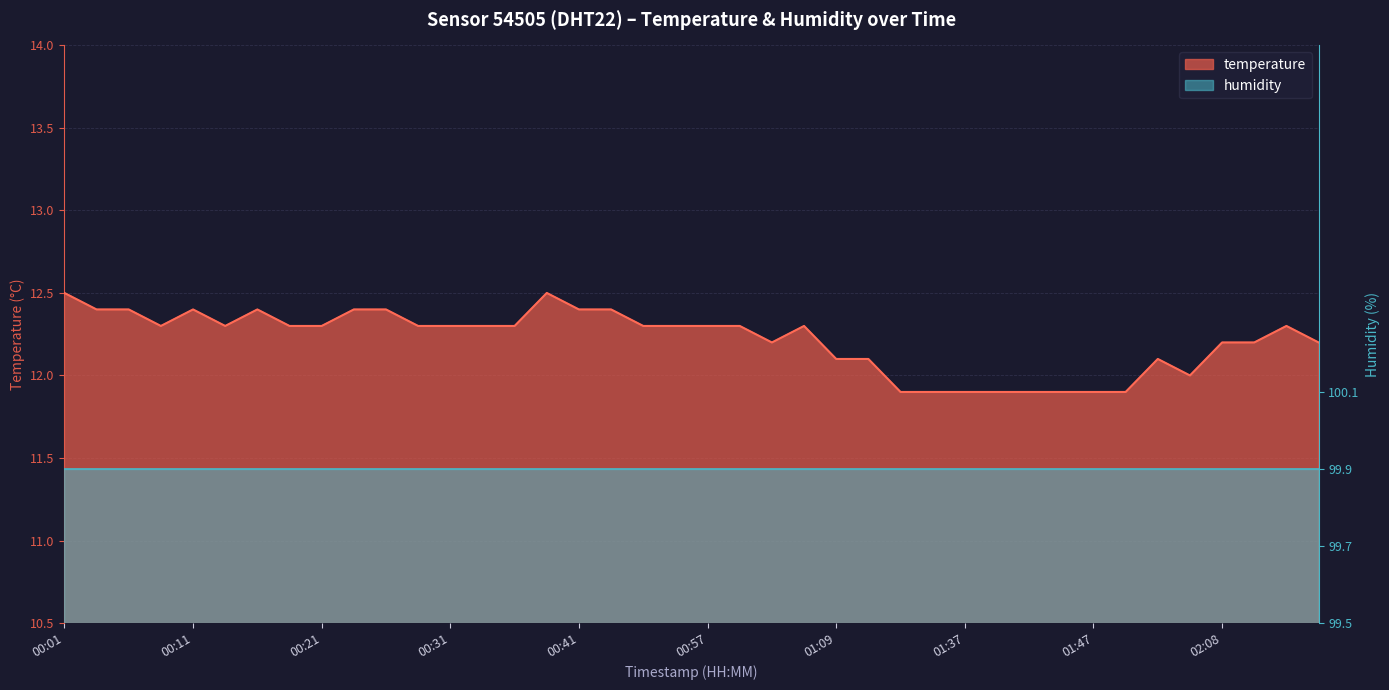

Reading left to right, extract all data points from this chart.

12.5	12.4	12.4	12.3	12.4	12.3	12.4	12.3	12.3	12.4	12.4	12.3	12.3	12.3	12.3	12.5	12.4	12.4	12.3	12.3	12.3	12.3	12.2	12.3	12.1	12.1	11.9	11.9	11.9	11.9	11.9	11.9	11.9	11.9	12.1	12.0	12.2	12.2	12.3	12.2